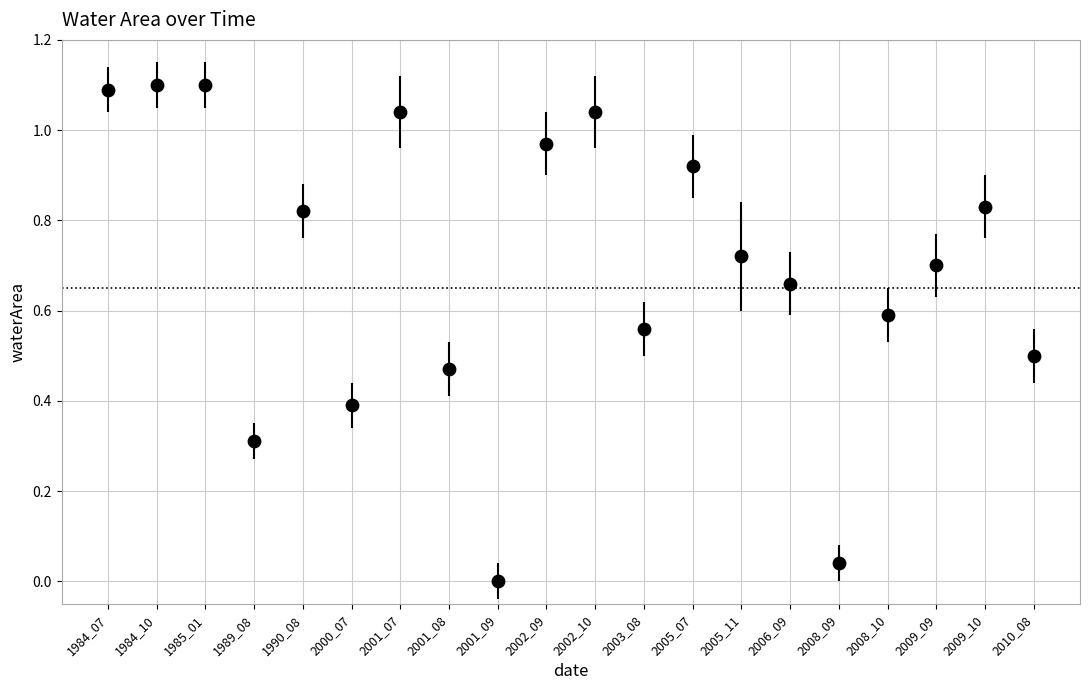

What is the range of Y values (max minus min)?

1.1